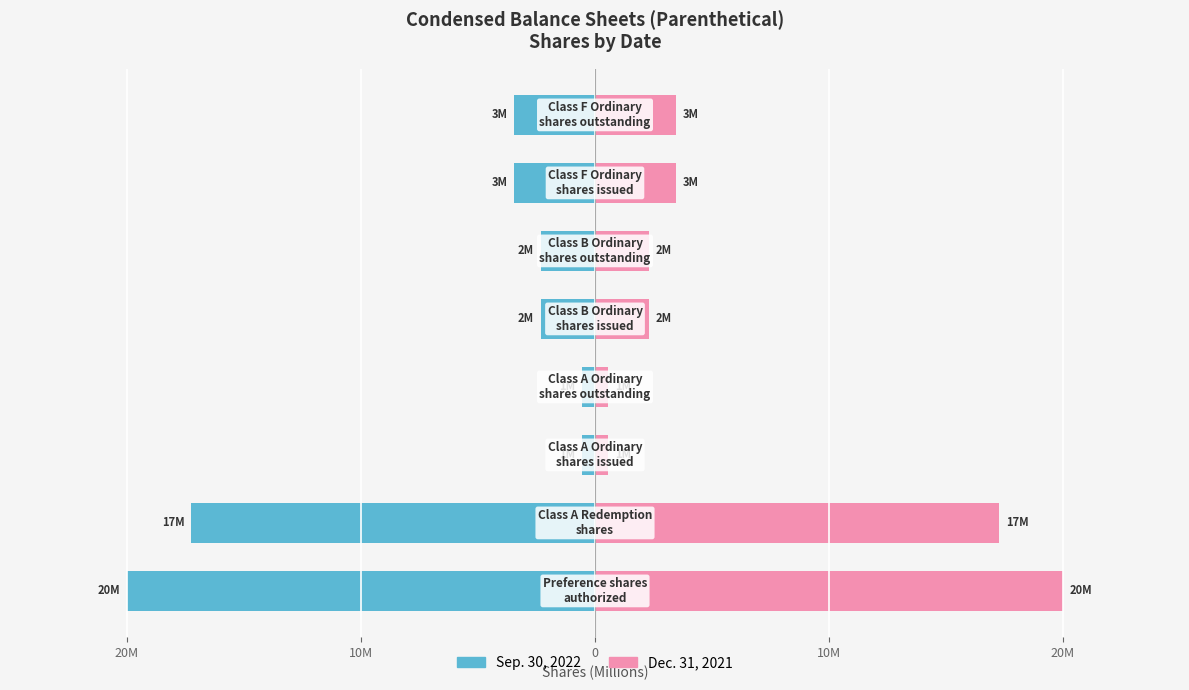

The Sep. 30, 2022 series shows -0.5 at 0. True or false?

True